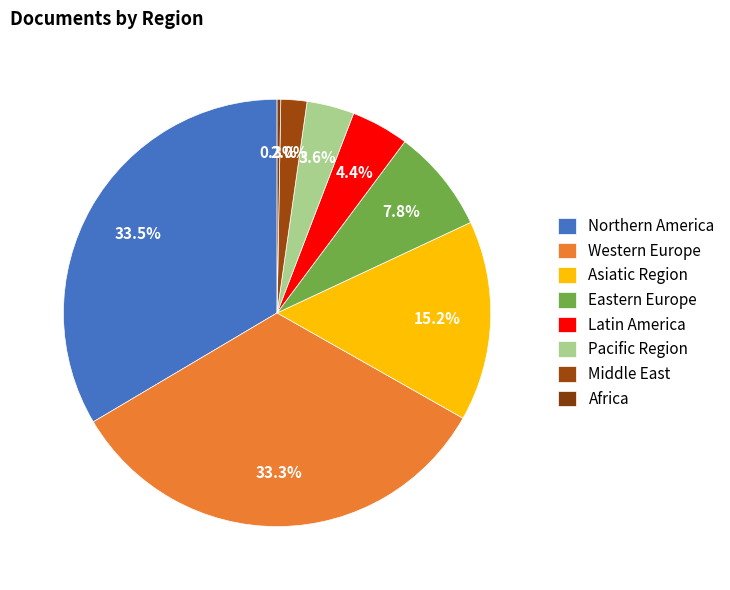

Does any single category account for the majority?

No